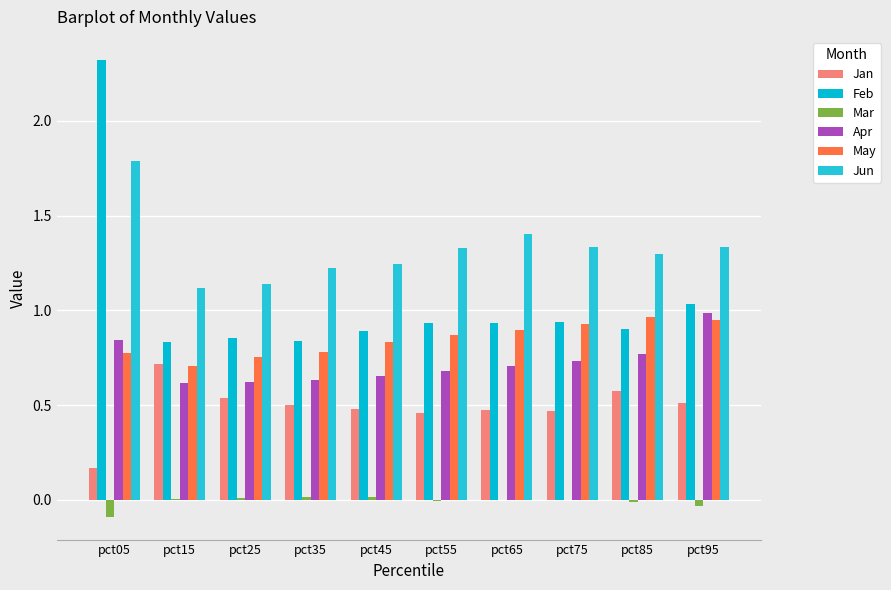

Are the bars grouped side by side (vs. stacked)?

Yes